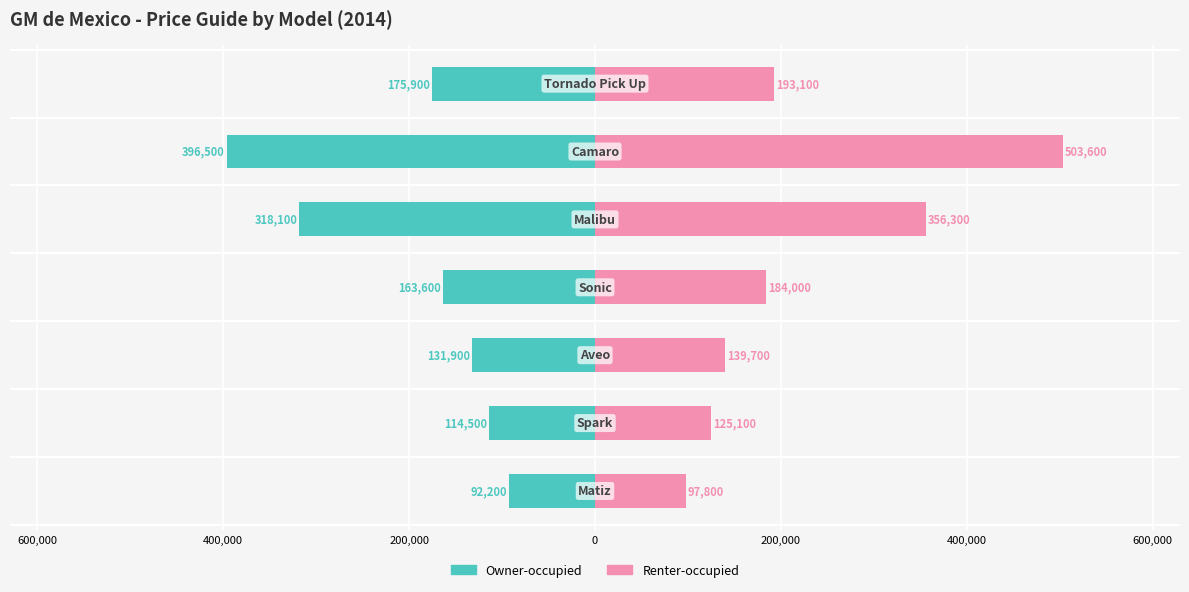

List the series in order of their overall mean, lowest first.

Owner-occupied, Renter-occupied